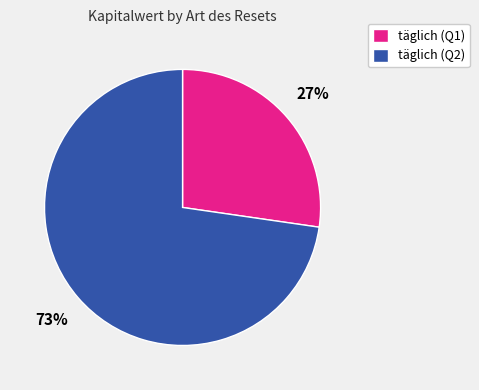

To the nearest percent, what is the average slice percentage?

50%